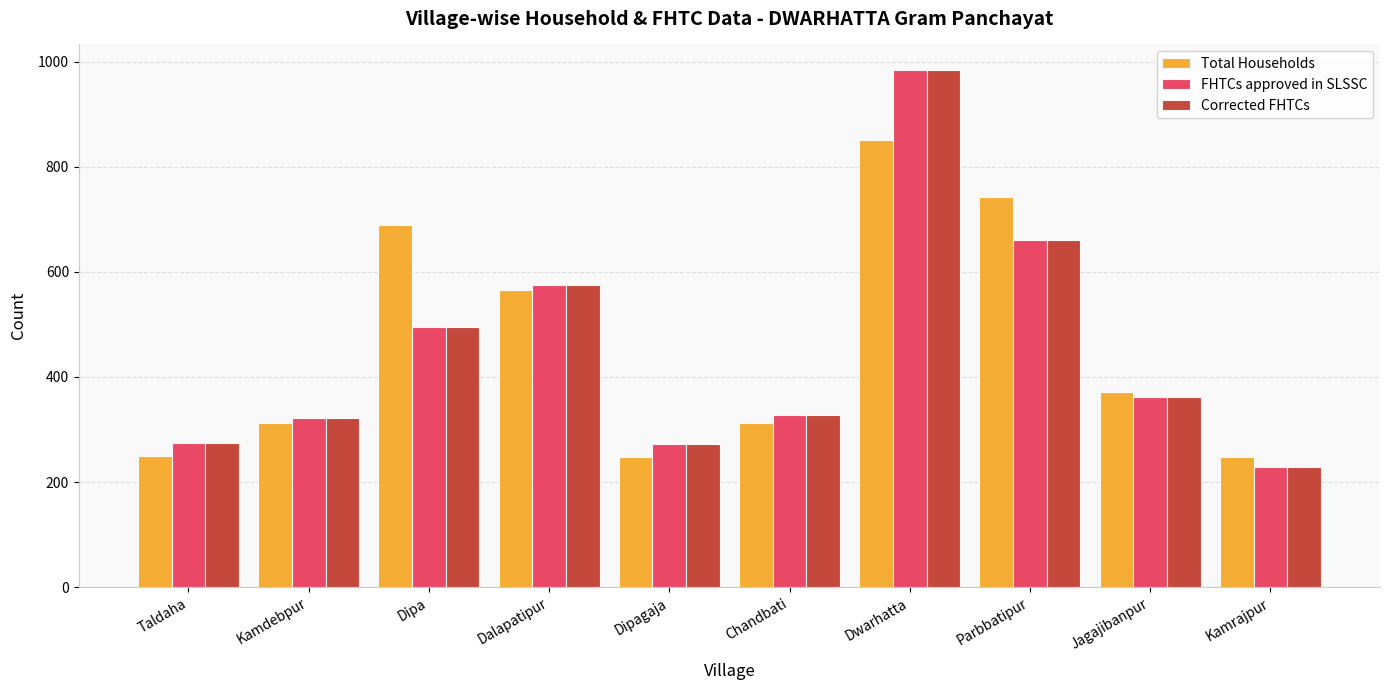

At how many categories does at least one series exceed 382?

4